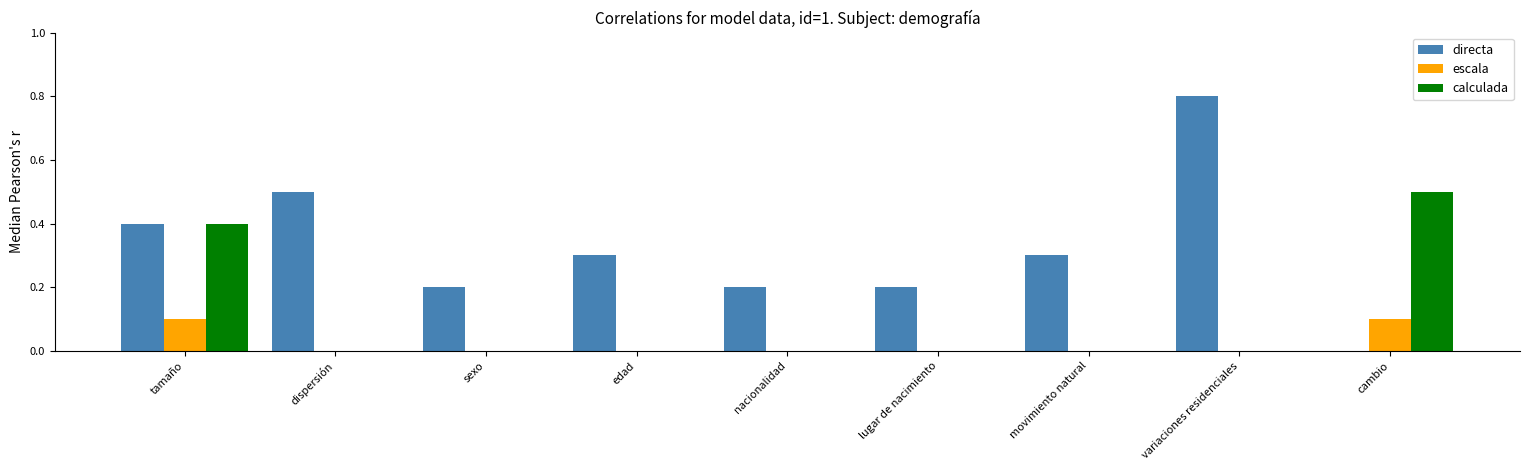

Reading left to right, extract all data points from this chart.

directa: tamaño=4	dispersión=5	sexo=2	edad=3	nacionalidad=2	lugar de nacimiento=2	movimiento natural=3	variaciones residenciales=8	cambio=0
escala: tamaño=1	dispersión=0	sexo=0	edad=0	nacionalidad=0	lugar de nacimiento=0	movimiento natural=0	variaciones residenciales=0	cambio=1
calculada: tamaño=4	dispersión=0	sexo=0	edad=0	nacionalidad=0	lugar de nacimiento=0	movimiento natural=0	variaciones residenciales=0	cambio=5